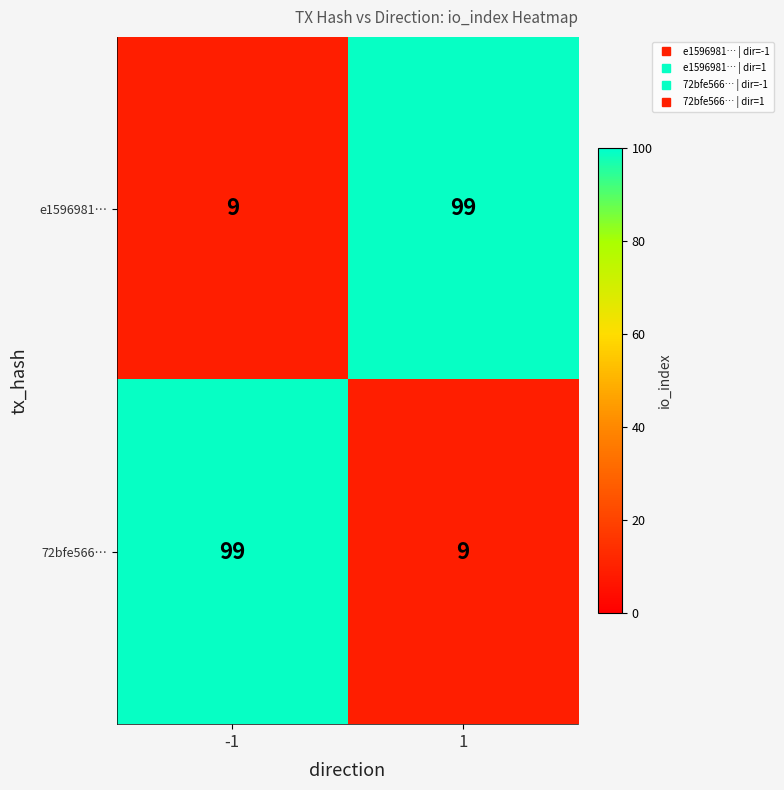

Count the number of data series in this chart.

2